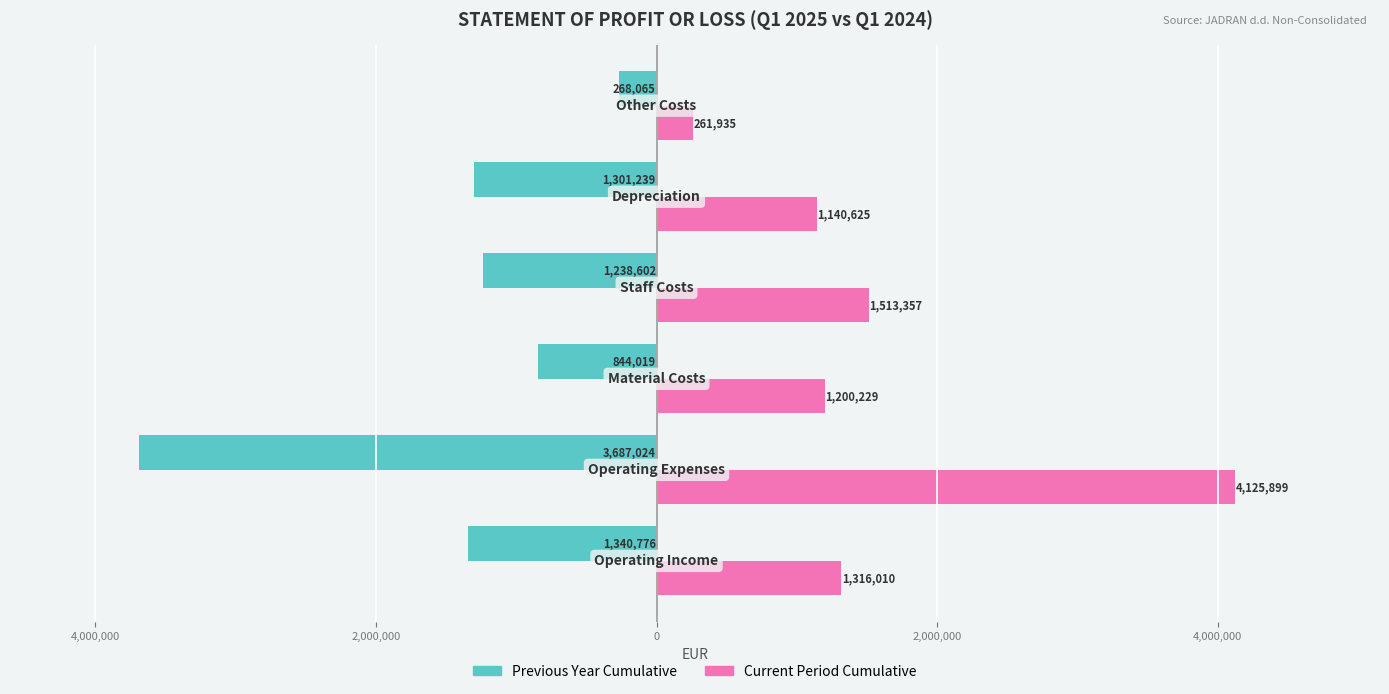

What are all the series names shown in the legend?

Previous Year Cumulative, Current Period Cumulative